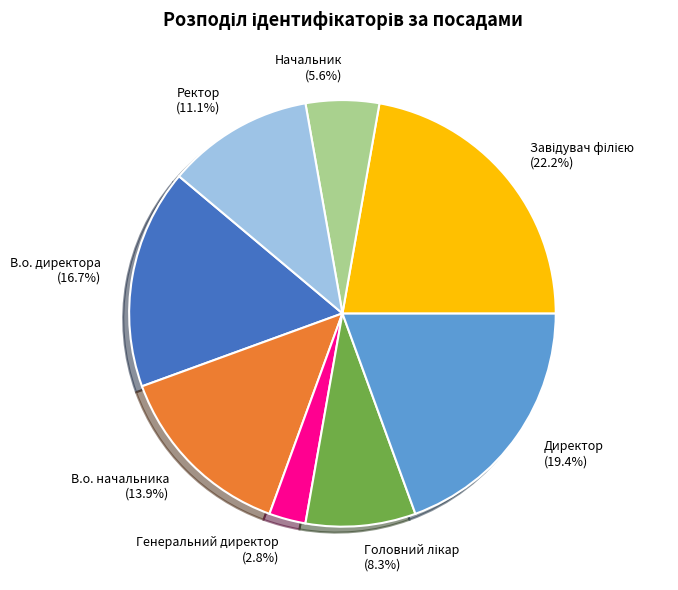

What portion of the pie excludes Ректор?

88.9%